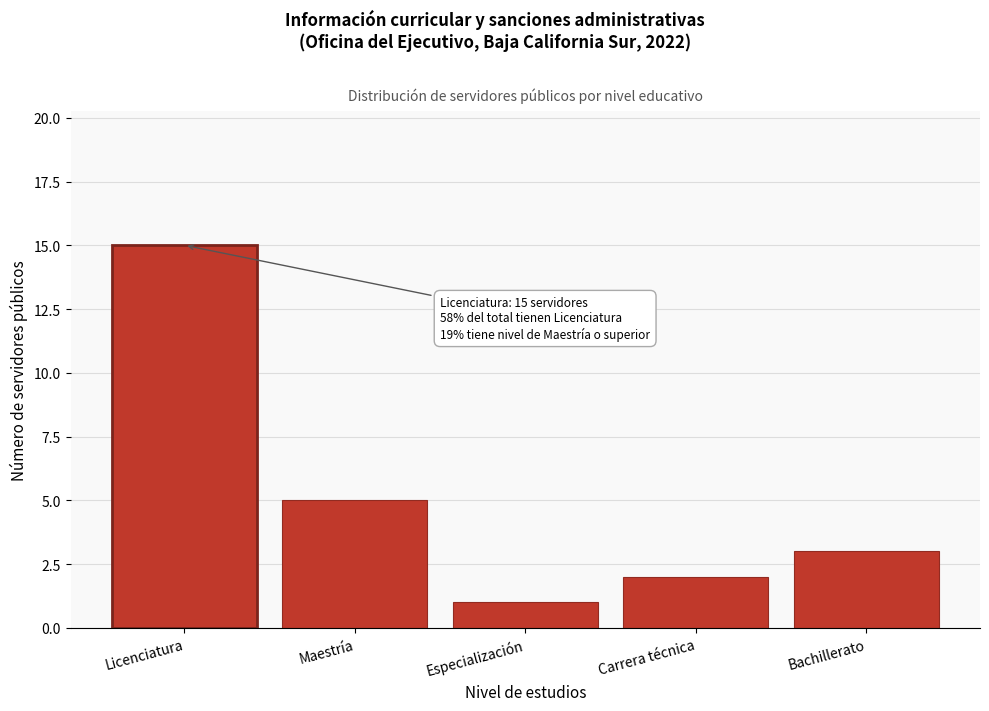

Reading left to right, extract all data points from this chart.

15	5	1	2	3